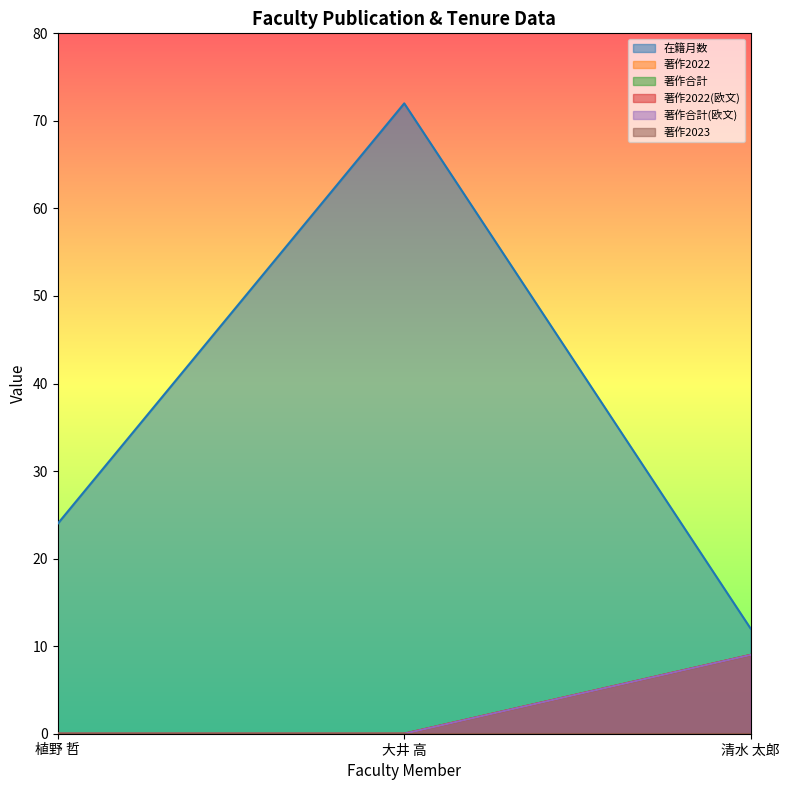

Which series has the largest total across all categories?

在籍月数